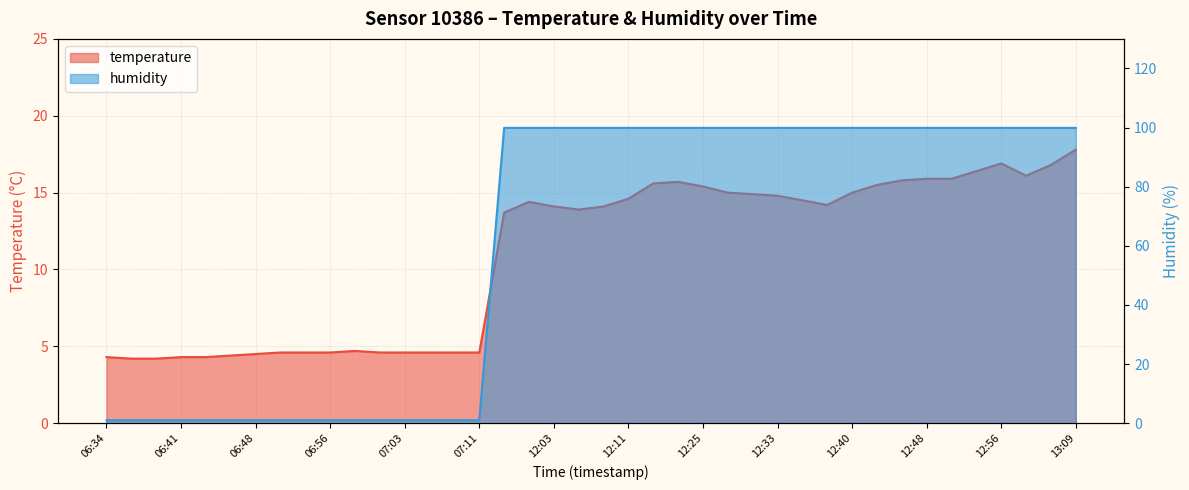

Reading left to right, transcribe all the data shown in this chart.

temperature: 06:34=4.3	06:36=4.2	06:38=4.2	06:41=4.3	06:43=4.3	06:46=4.4	06:48=4.5	06:51=4.6	06:53=4.6	06:56=4.6	06:58=4.7	07:01=4.6	07:03=4.6	07:06=4.6	07:08=4.6	07:11=4.6	11:58=13.7	12:01=14.4	12:03=14.1	12:06=13.9	12:08=14.1	12:11=14.6	12:14=15.6	12:16=15.7	12:25=15.4	12:28=15.0	12:30=14.9	12:33=14.8	12:35=14.5	12:38=14.2	12:40=15.0	12:43=15.5	12:46=15.8	12:48=15.9	12:51=15.9	12:53=16.4	12:56=16.9	13:04=16.1	13:07=16.8	13:09=17.8
humidity: 06:34=1.0	06:36=1.0	06:38=1.0	06:41=1.0	06:43=1.0	06:46=1.0	06:48=1.0	06:51=1.0	06:53=1.0	06:56=1.0	06:58=1.0	07:01=1.0	07:03=1.0	07:06=1.0	07:08=1.0	07:11=1.0	11:58=99.9	12:01=99.9	12:03=99.9	12:06=99.9	12:08=99.9	12:11=99.9	12:14=99.9	12:16=99.9	12:25=99.9	12:28=99.9	12:30=99.9	12:33=99.9	12:35=99.9	12:38=99.9	12:40=99.9	12:43=99.9	12:46=99.9	12:48=99.9	12:51=99.9	12:53=99.9	12:56=99.9	13:04=99.9	13:07=99.9	13:09=99.9